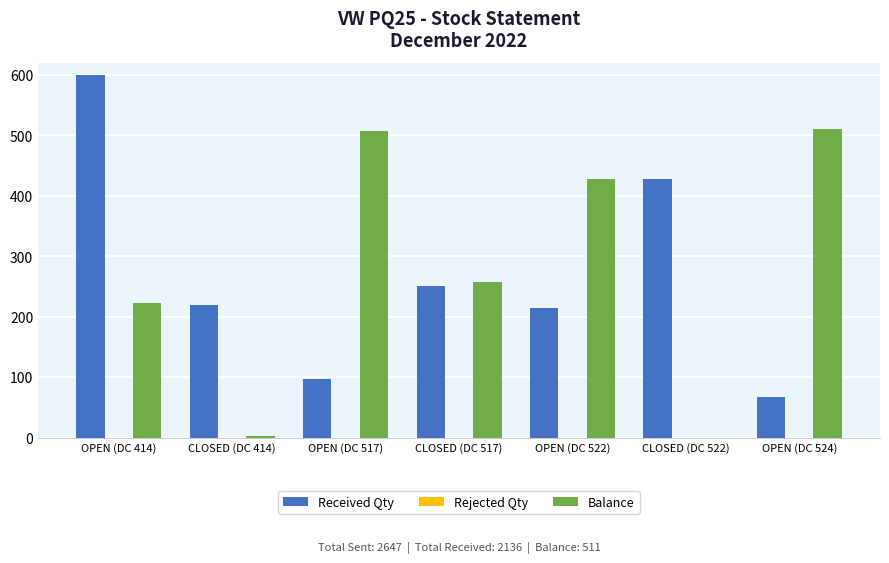

Is it true that Balance equals 840 at OPEN (DC 524)?

False